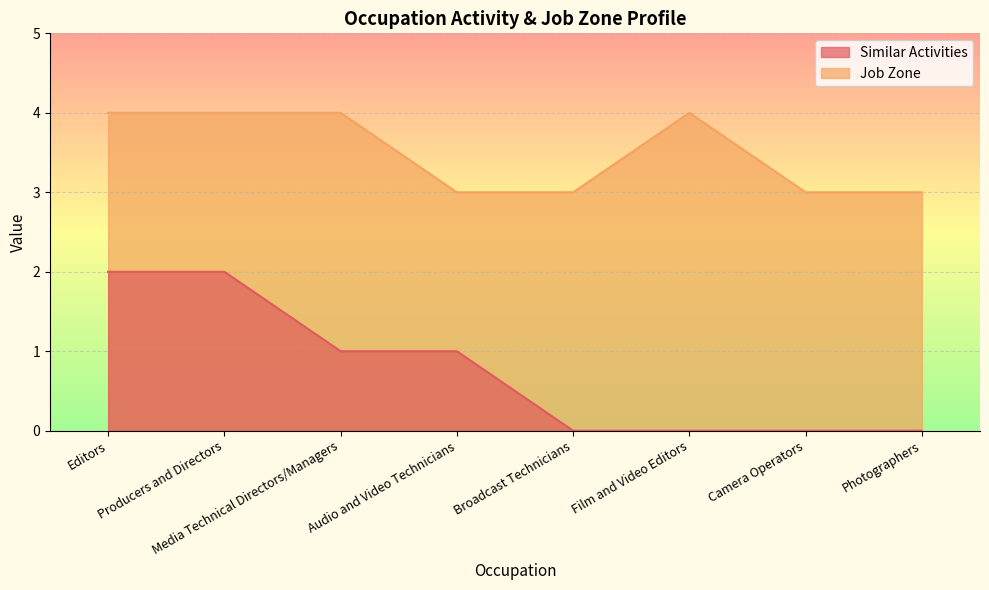

Is it true that Similar Activities equals 2 at Editors?

True